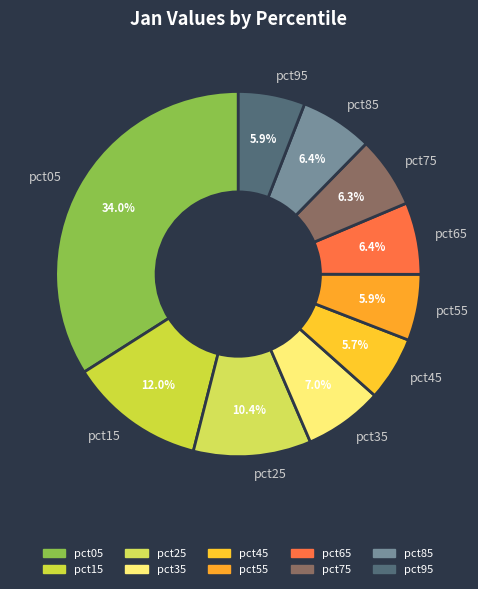

How many segments does this pie chart have?

10